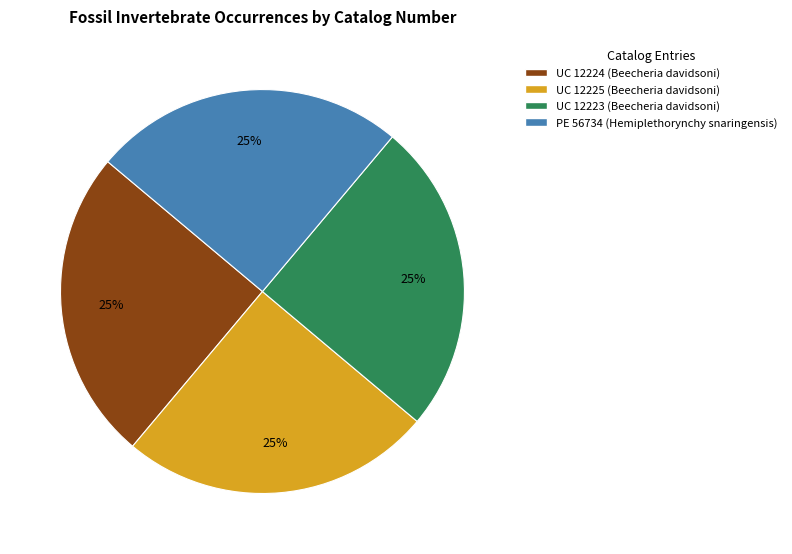

Does UC 12224 (Beecheria davidsoni) account for over 50% of the chart?

No